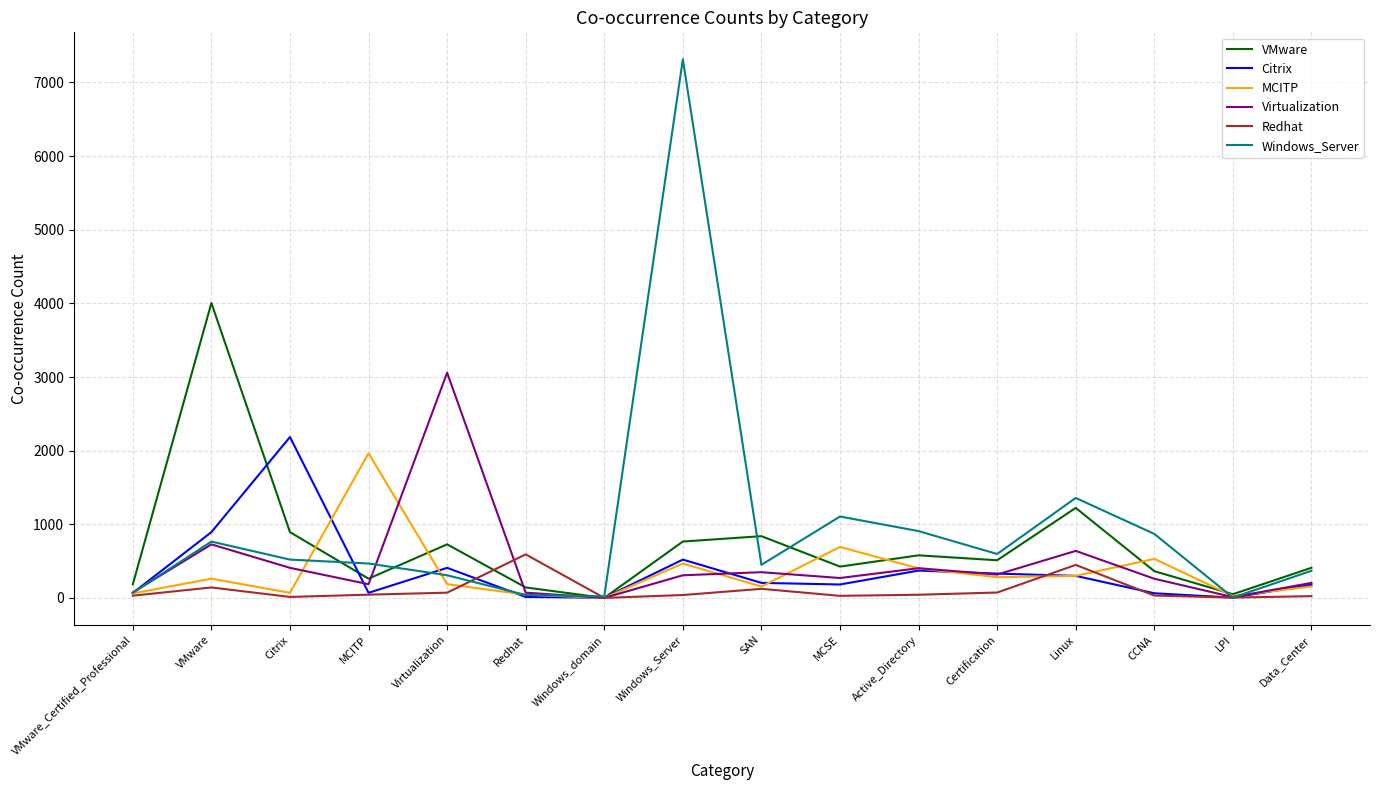

True or false: Redhat has more than 1 interior local peaks.

True